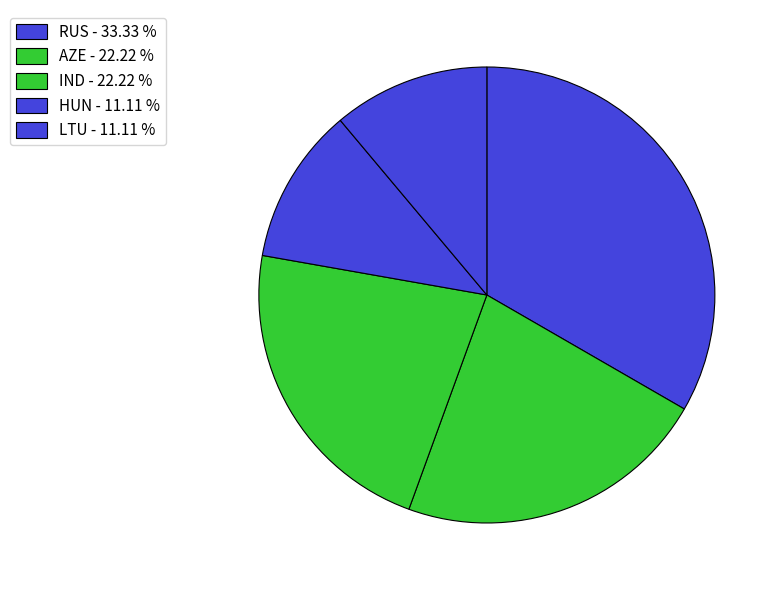

The HUN slice represents 11% of the pie. True or false?

True